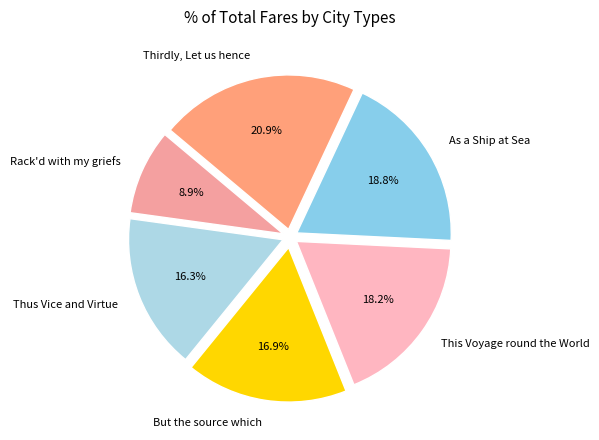

Rank the categories by value from lowest to highest.

Rack'd with my griefs, Thus Vice and Virtue, But the source which, This Voyage round the World, As a Ship at Sea, Thirdly, Let us hence